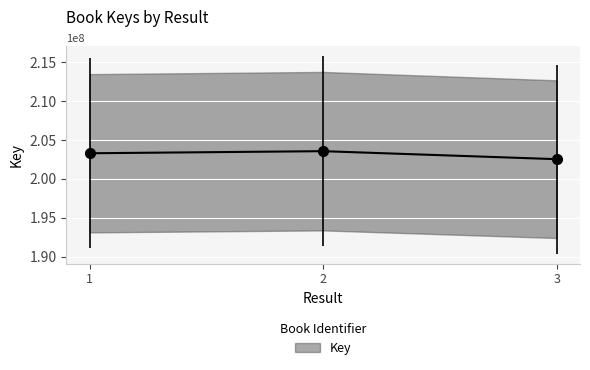

True or false: the data shows 301864962 at 1.

False